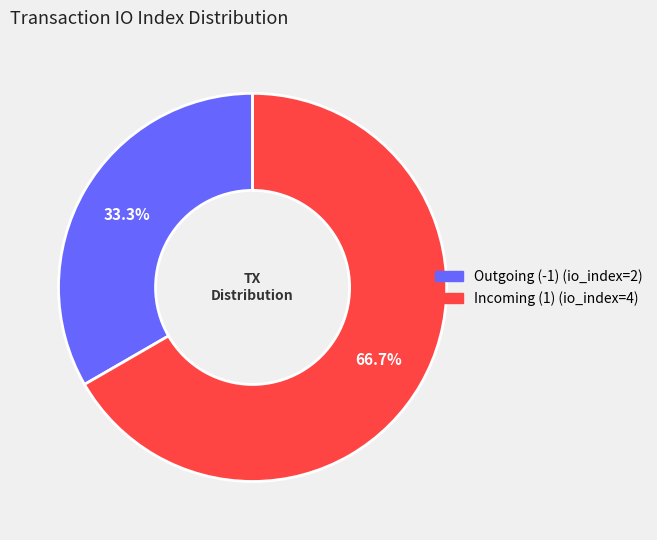

Is there any slice that represents more than half of the pie?

Yes